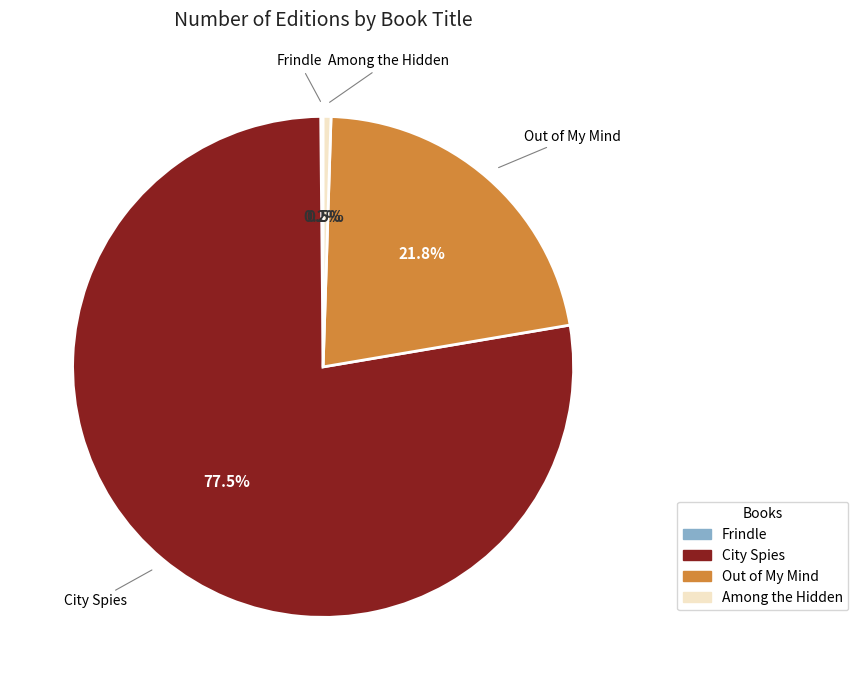

What is the total percentage of Out of My Mind and City Spies?

99.3%